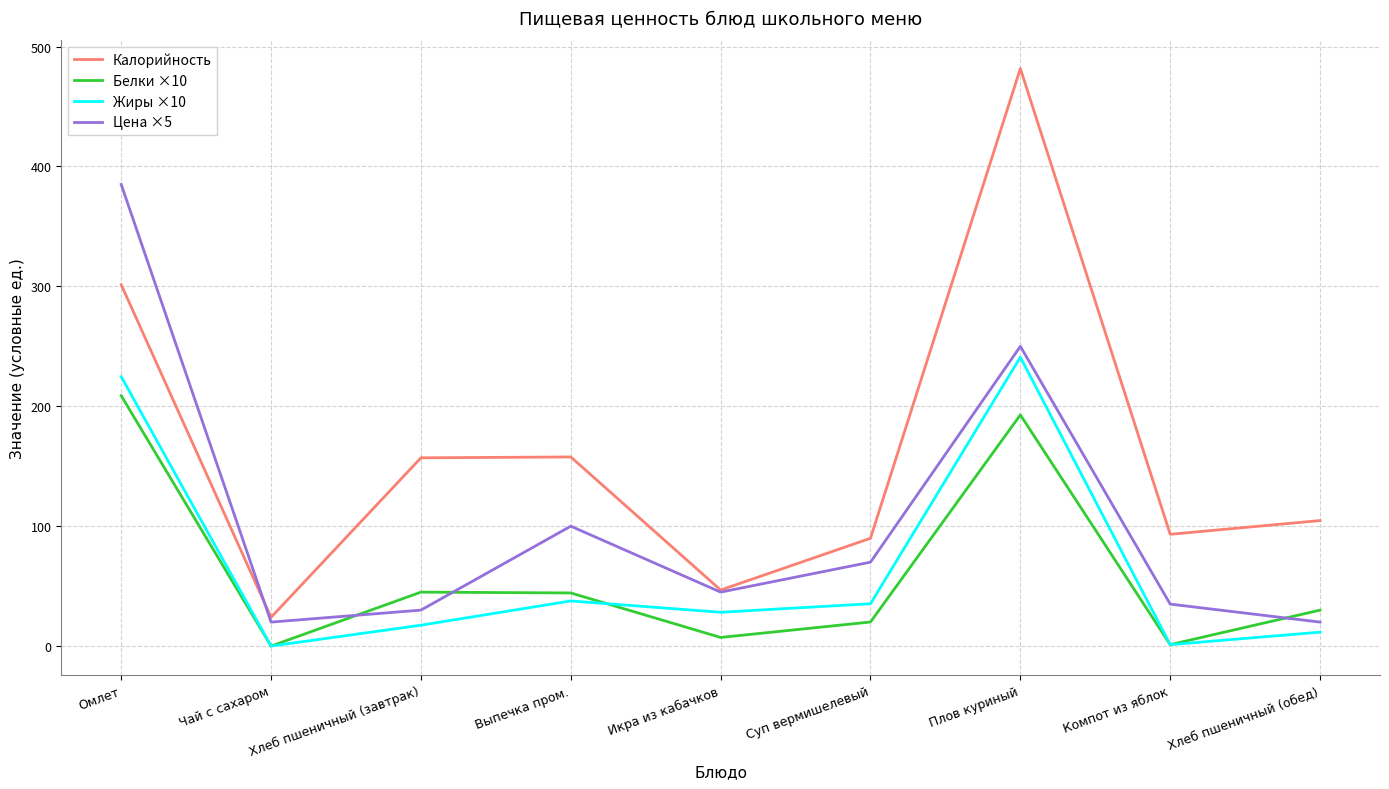

What is the sum of all Калорийность values?

1456.4